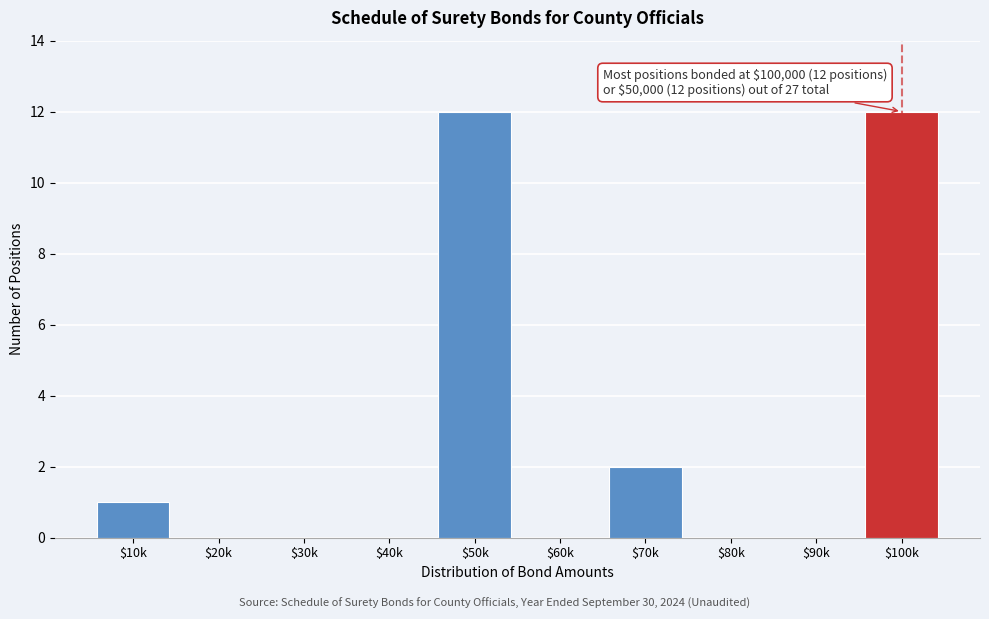

True or false: the data shows 8 at $30k.

False